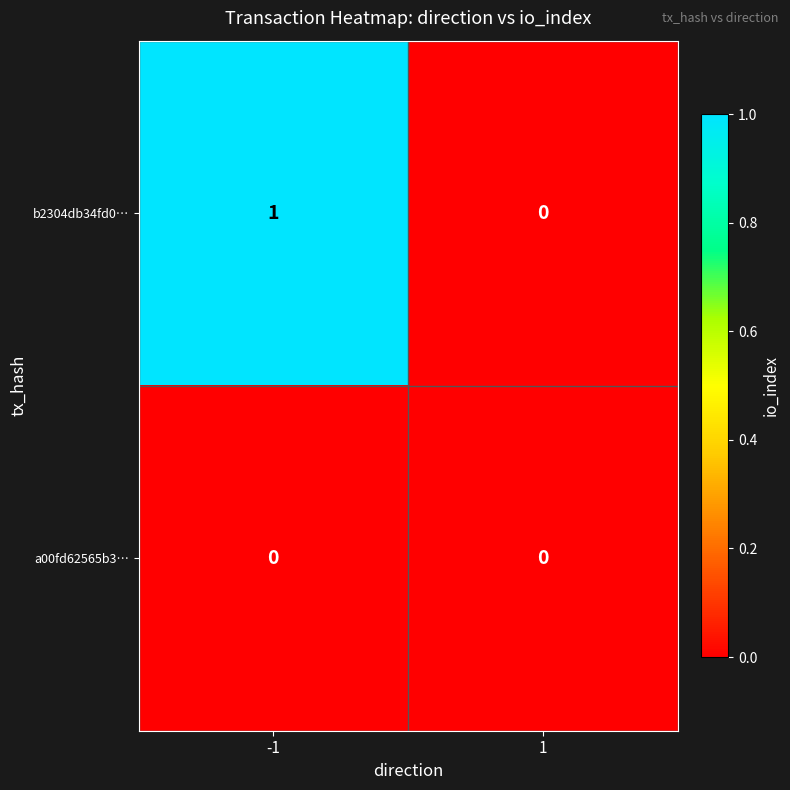

At -1, list the series in order from smallest to largest.

a00fd62565b3…, b2304db34fd0…